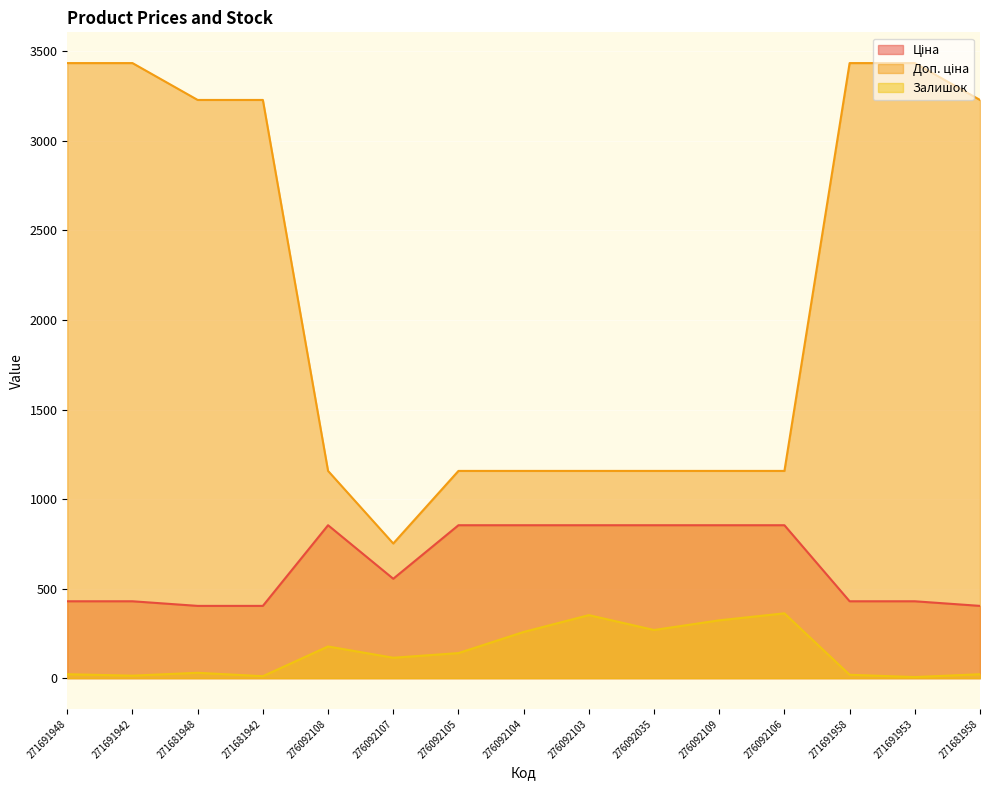

Where is the first local minimum for Залишок?

271691942